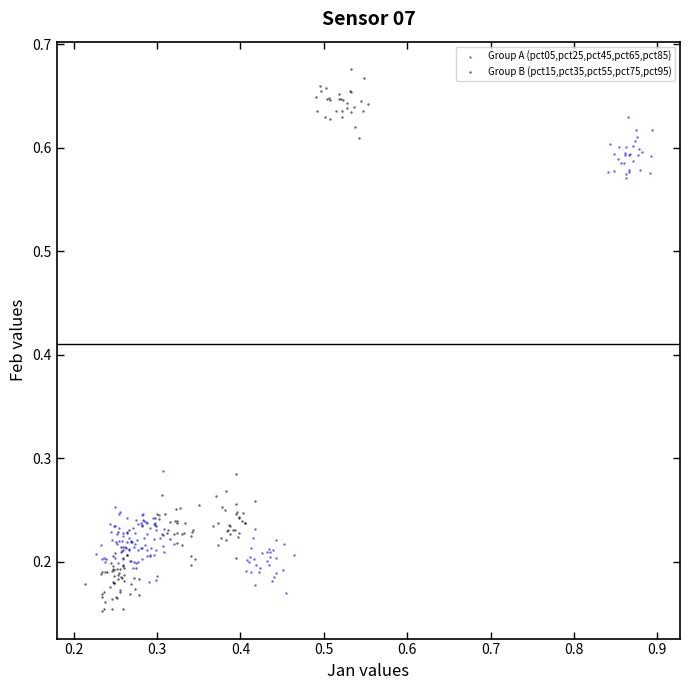

What are all the series names shown in the legend?

Group A (pct05,pct25,pct45,pct65,pct85), Group B (pct15,pct35,pct55,pct75,pct95)